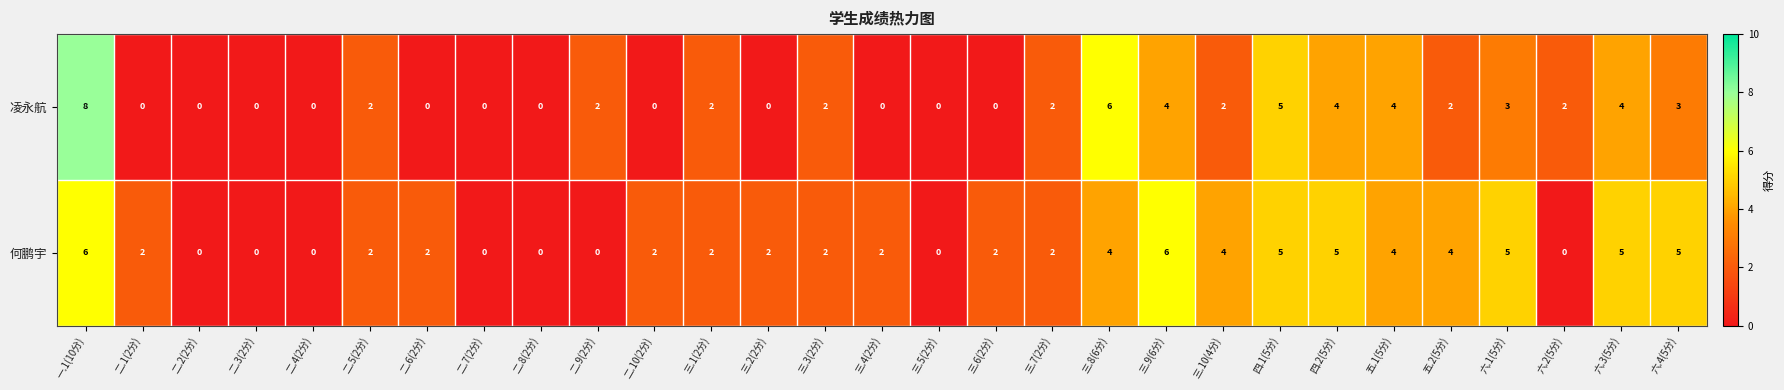

What is the difference between the maximum and minimum values in the 凌永航 series?

8